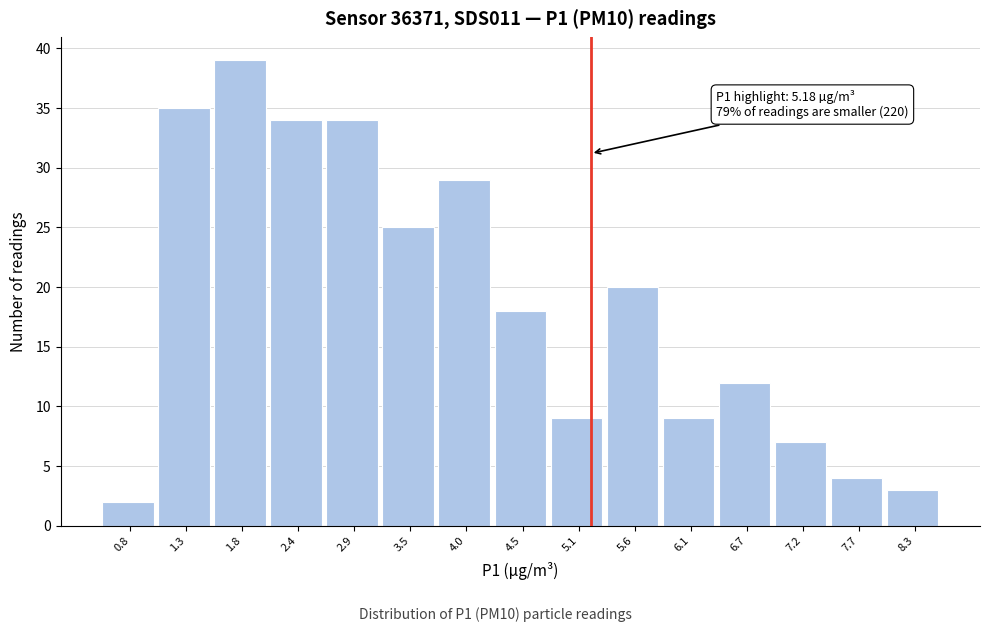

Which range on the x-axis has the tallest bar?

1.6 to 2.1